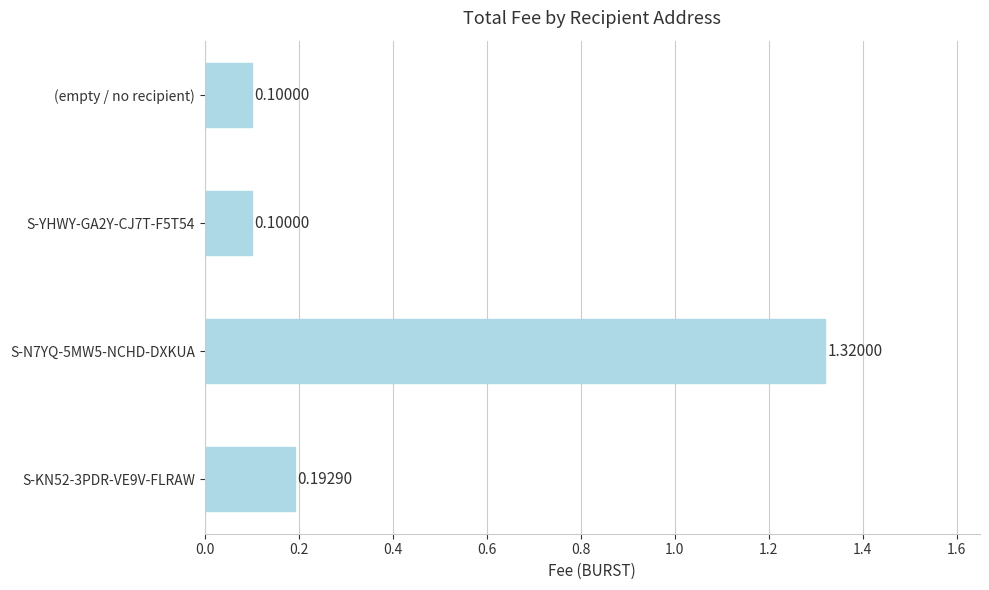

What is the change in value from S-N7YQ-5MW5-NCHD-DXKUA to (empty / no recipient)?

-1.2